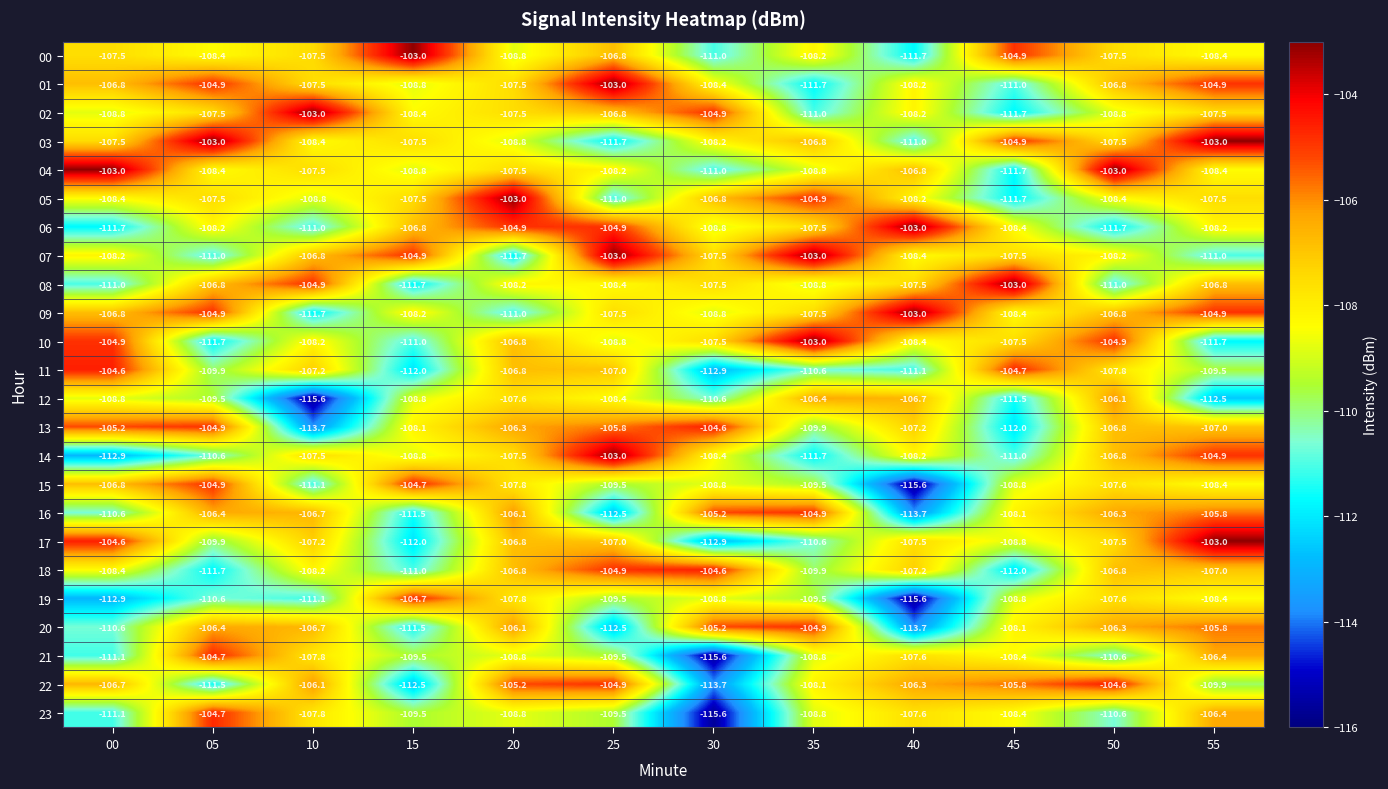

What is the average value of the 11 series?

-108.7